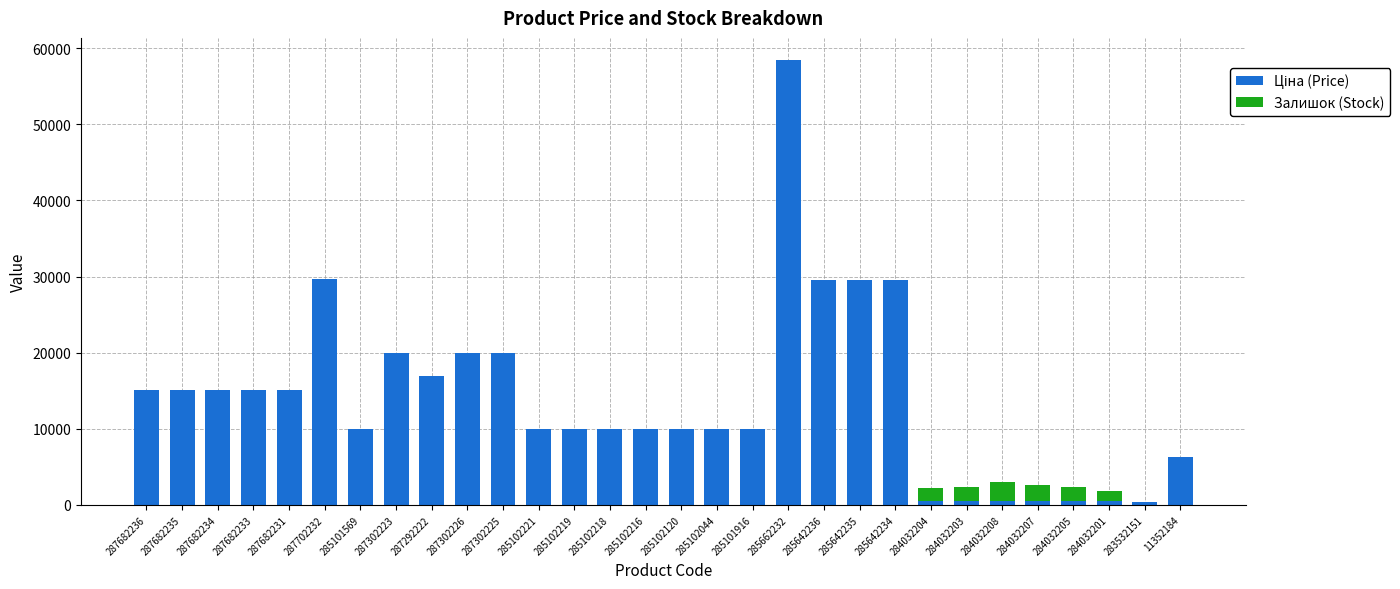

At which category is the sum across all series the highest?

285662232